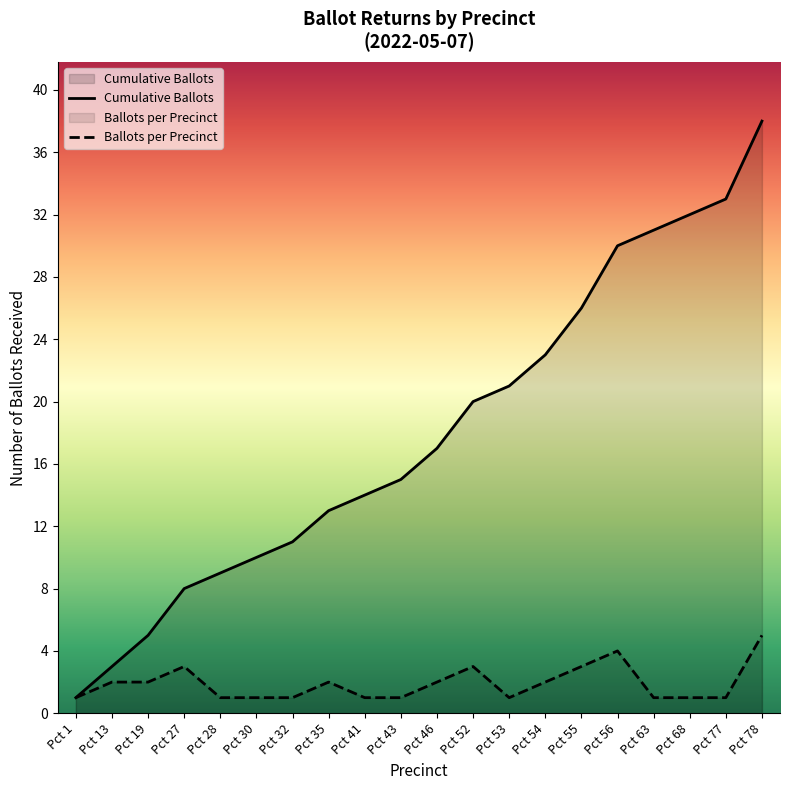

What is the maximum value shown in the chart?

38